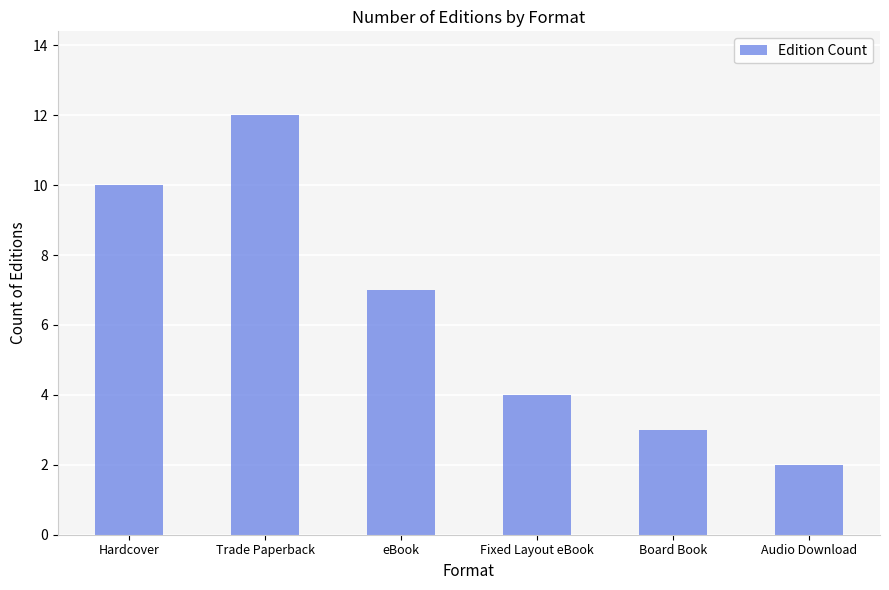

How many values are between 3 and 10?

4